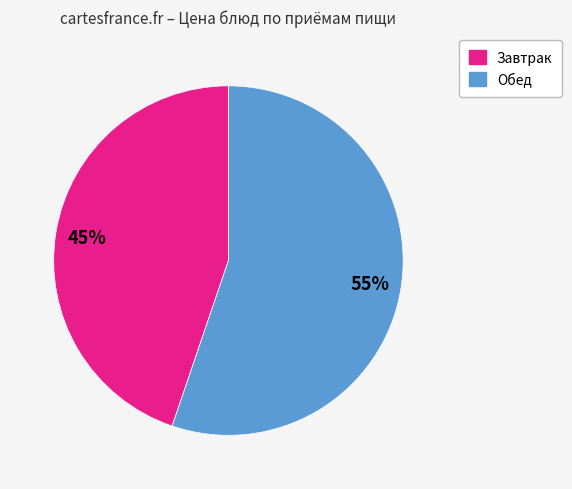

To the nearest percent, what is the difference between the largest and smallest slice percentages?

10%